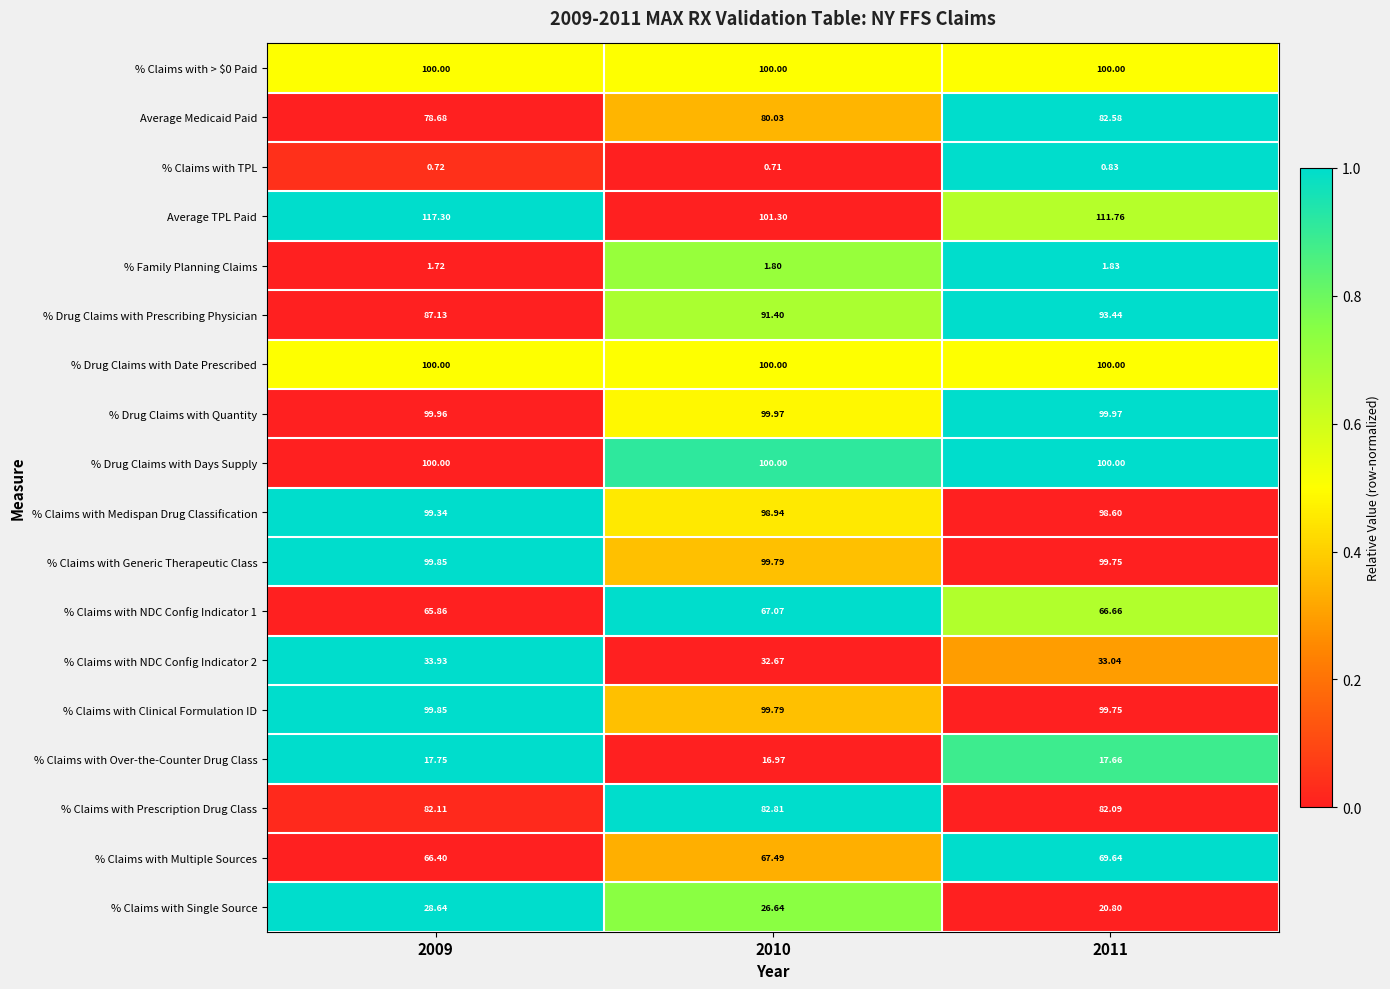

What is the total value across all series at 2010?

1267.4